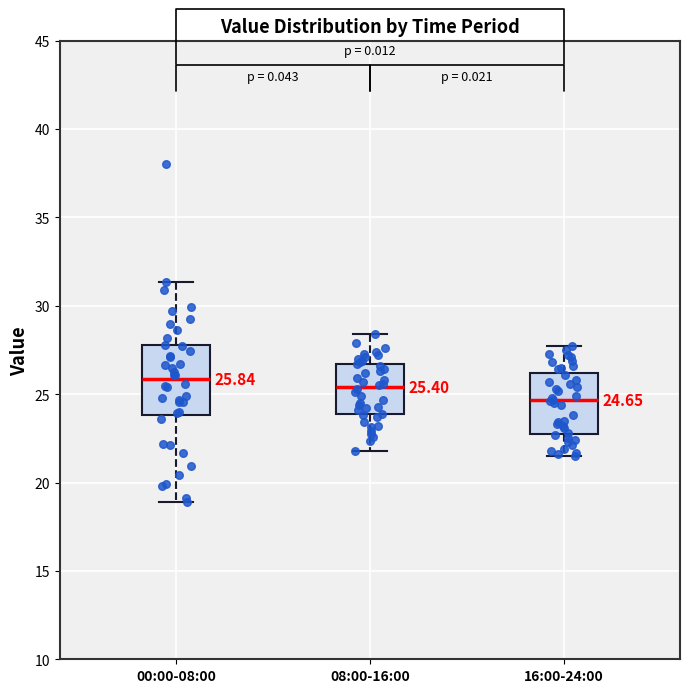

Which box is the tallest, from its lower edge to its upper edge?

00:00-08:00